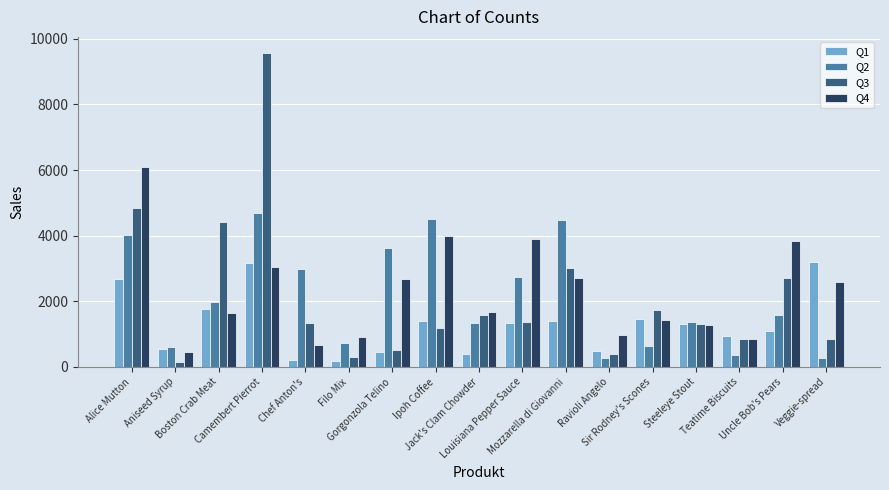

How many series are shown in this chart?

4